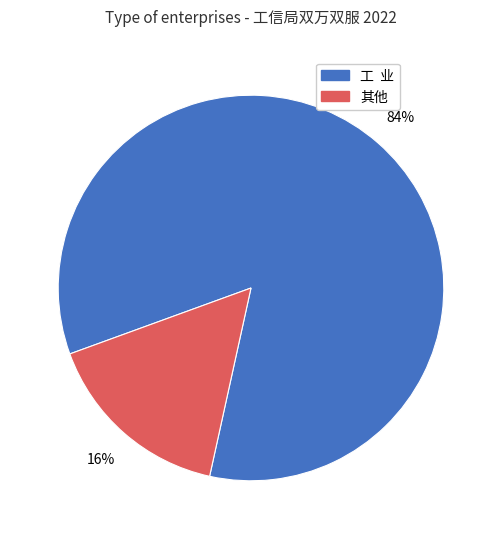

Which slice is the largest?

工 业